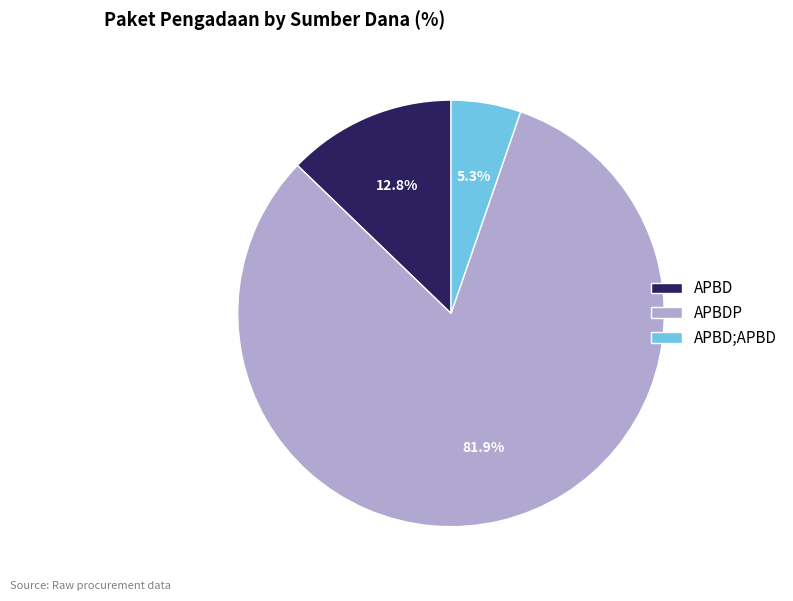

Which slice is the smallest?

APBD;APBD